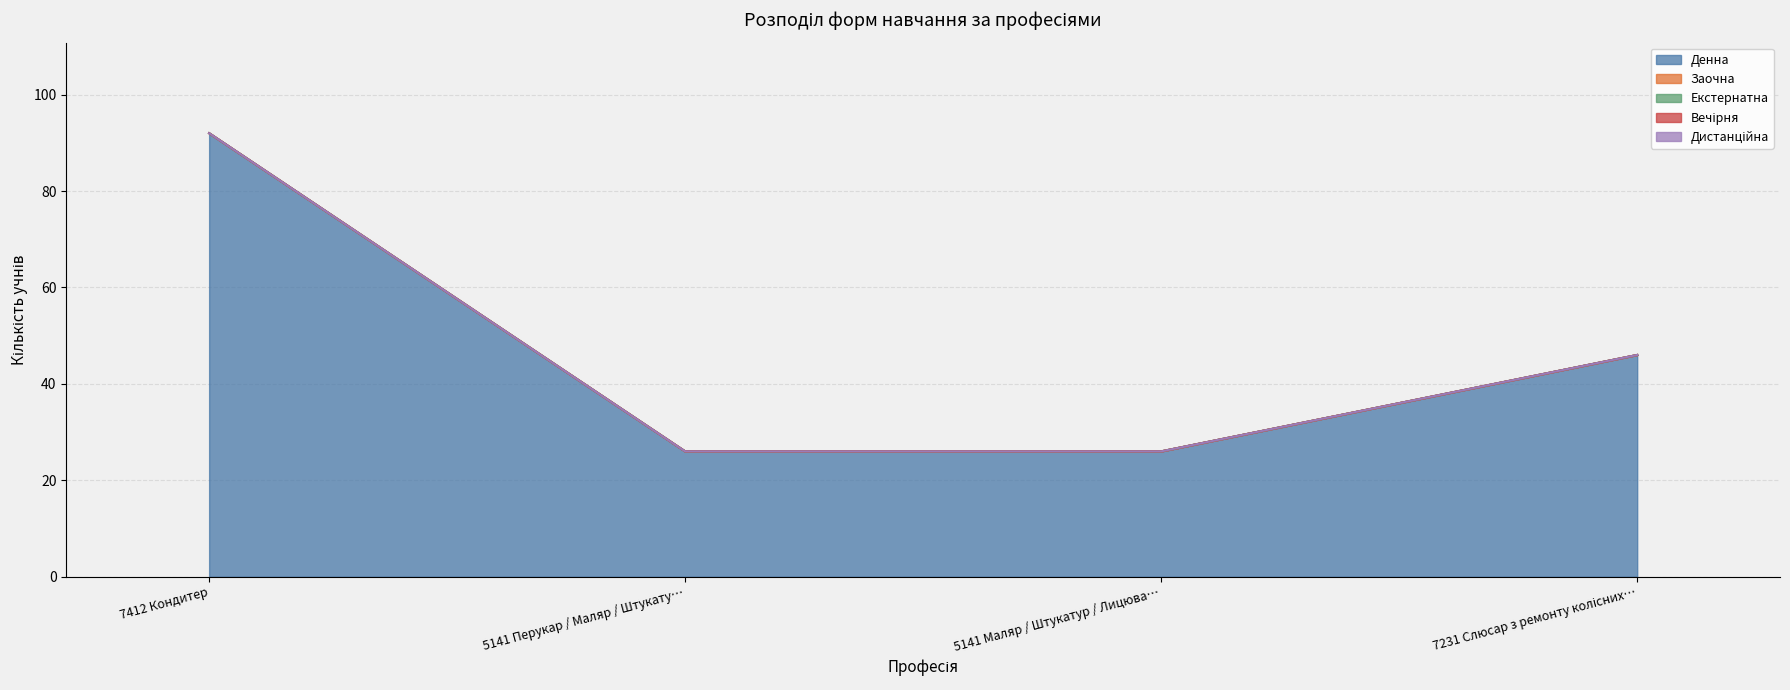

Reading right to left, transcribe all the data shown in this chart.

Денна: 7231 Слюсар з ремонту колісних транспортних засобів=46	5141 Маляр / Штукатур / Лицювальник=26	5141 Перукар / Маляр / Штукатур / Лицювальник=26	7412 Кондитер=92
Заочна: 7231 Слюсар з ремонту колісних транспортних засобів=0	5141 Маляр / Штукатур / Лицювальник=0	5141 Перукар / Маляр / Штукатур / Лицювальник=0	7412 Кондитер=0
Екстернатна: 7231 Слюсар з ремонту колісних транспортних засобів=0	5141 Маляр / Штукатур / Лицювальник=0	5141 Перукар / Маляр / Штукатур / Лицювальник=0	7412 Кондитер=0
Вечірня: 7231 Слюсар з ремонту колісних транспортних засобів=0	5141 Маляр / Штукатур / Лицювальник=0	5141 Перукар / Маляр / Штукатур / Лицювальник=0	7412 Кондитер=0
Дистанційна: 7231 Слюсар з ремонту колісних транспортних засобів=0	5141 Маляр / Штукатур / Лицювальник=0	5141 Перукар / Маляр / Штукатур / Лицювальник=0	7412 Кондитер=0